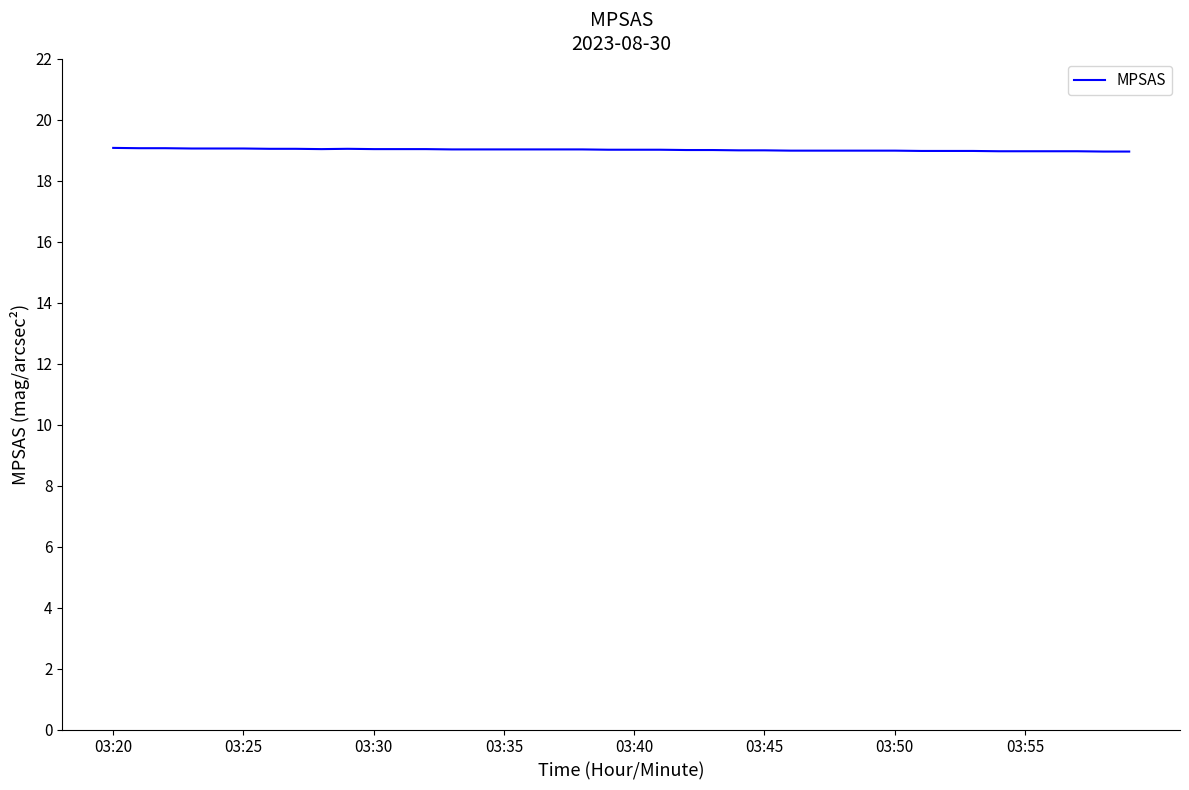

What is the maximum value shown in the chart?

19.1